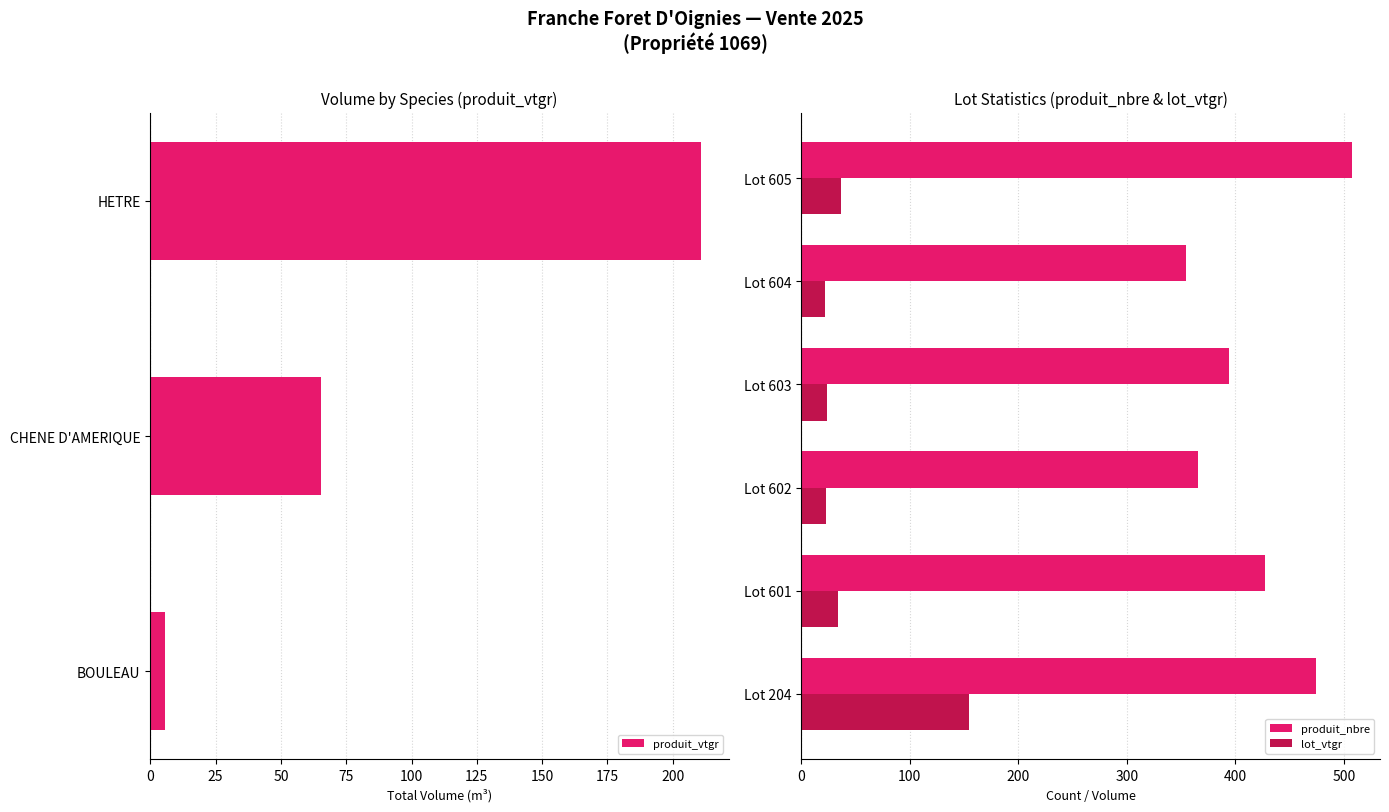

List the labels in order of produit_vtgr value, largest first.

HETRE, CHENE D'AMERIQUE, BOULEAU